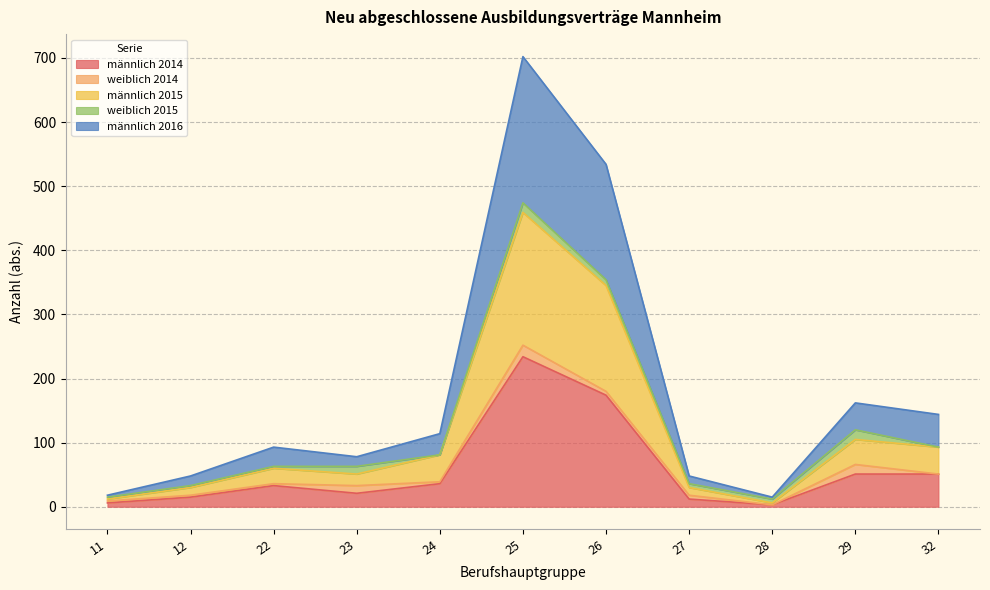

List the labels in order of männlich 2014 value, largest first.

25, 26, 29, 32, 24, 22, 23, 12, 27, 11, 28